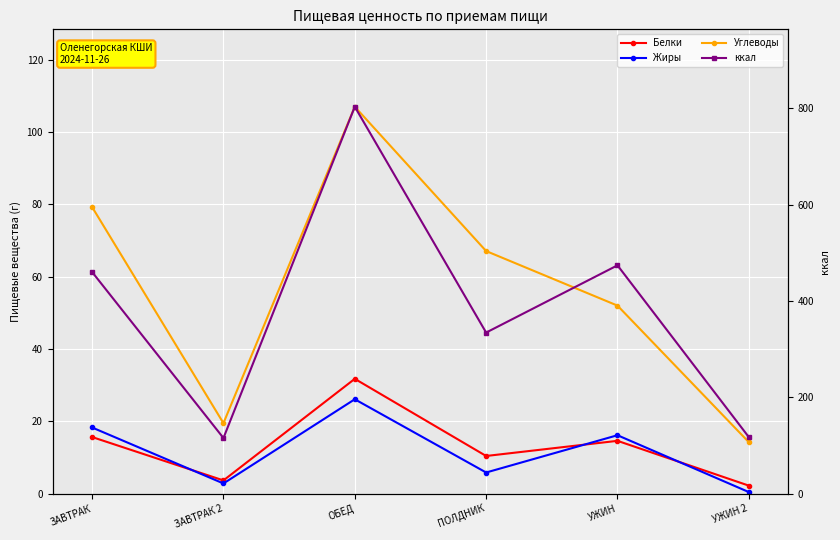

Which label corresponds to the smallest value in the chart?

УЖИН 2